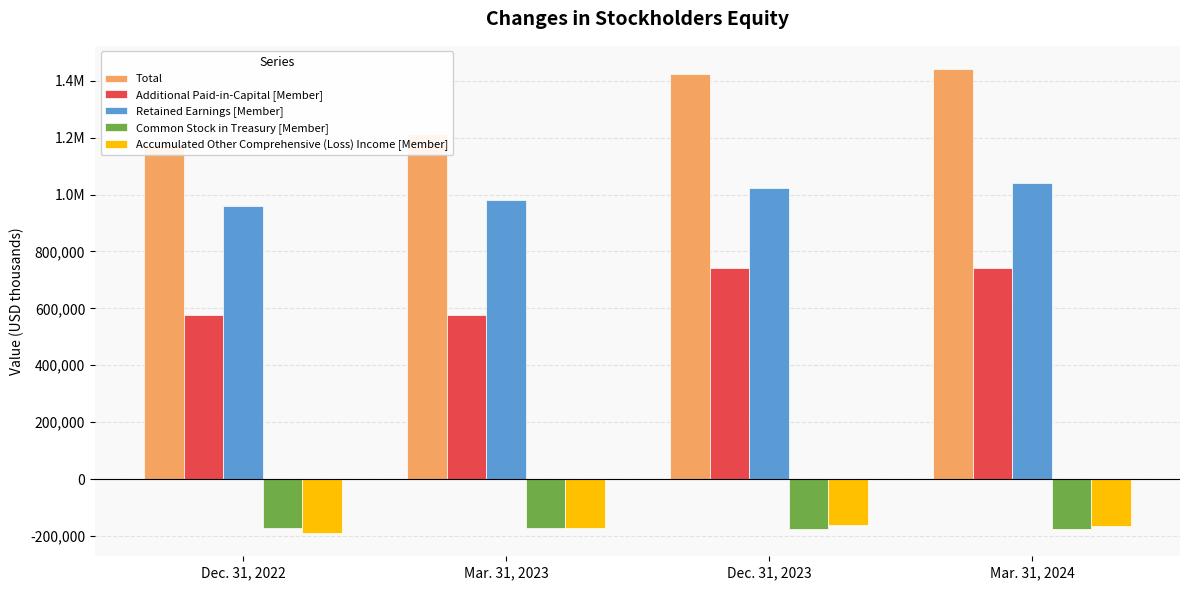

What is the value of the Common Stock in Treasury [Member] bar at the 2nd from the left?

-172594